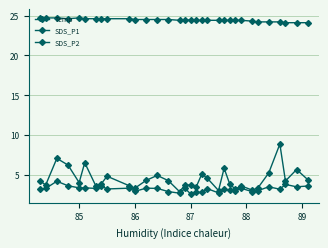

True or false: Temp and SDS_P2 intersect in this chart.

False